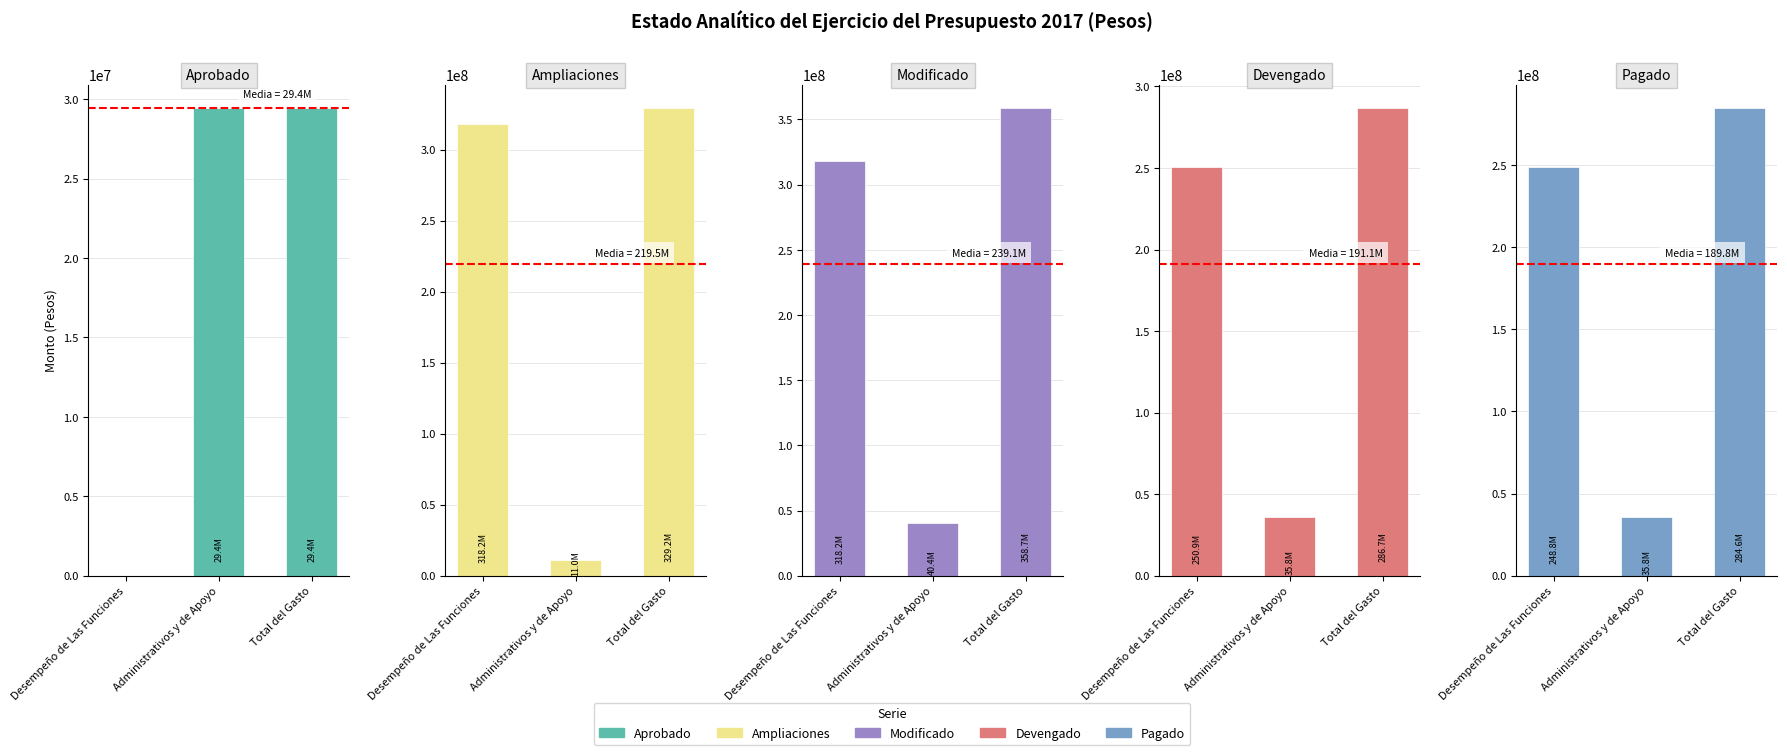

Which label corresponds to the smallest value in the chart?

Desempeño de Las Funciones